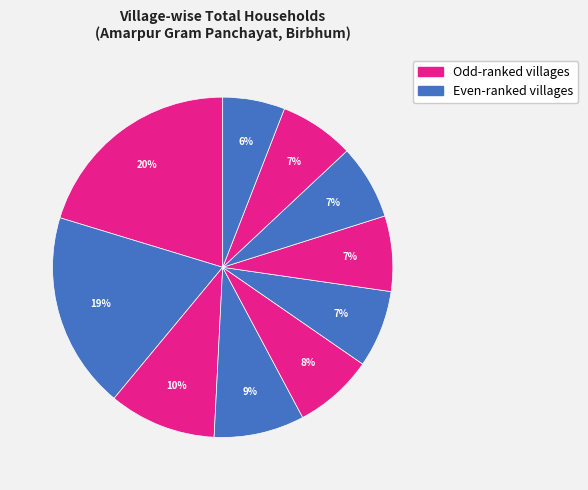

How many segments does this pie chart have?

10